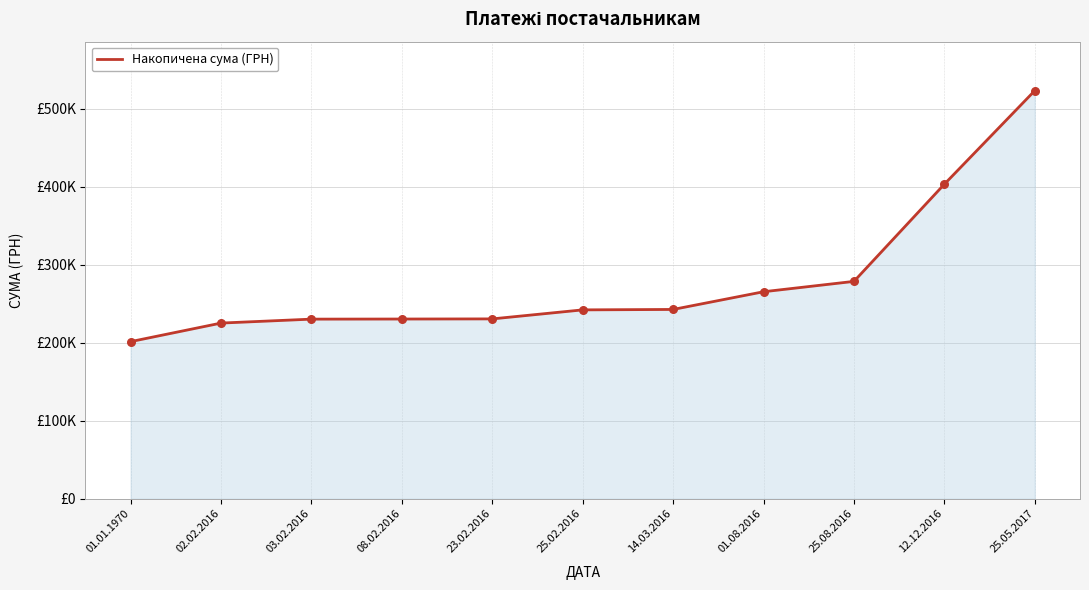

Which has a higher value, 12.12.2016 or 02.02.2016?

12.12.2016